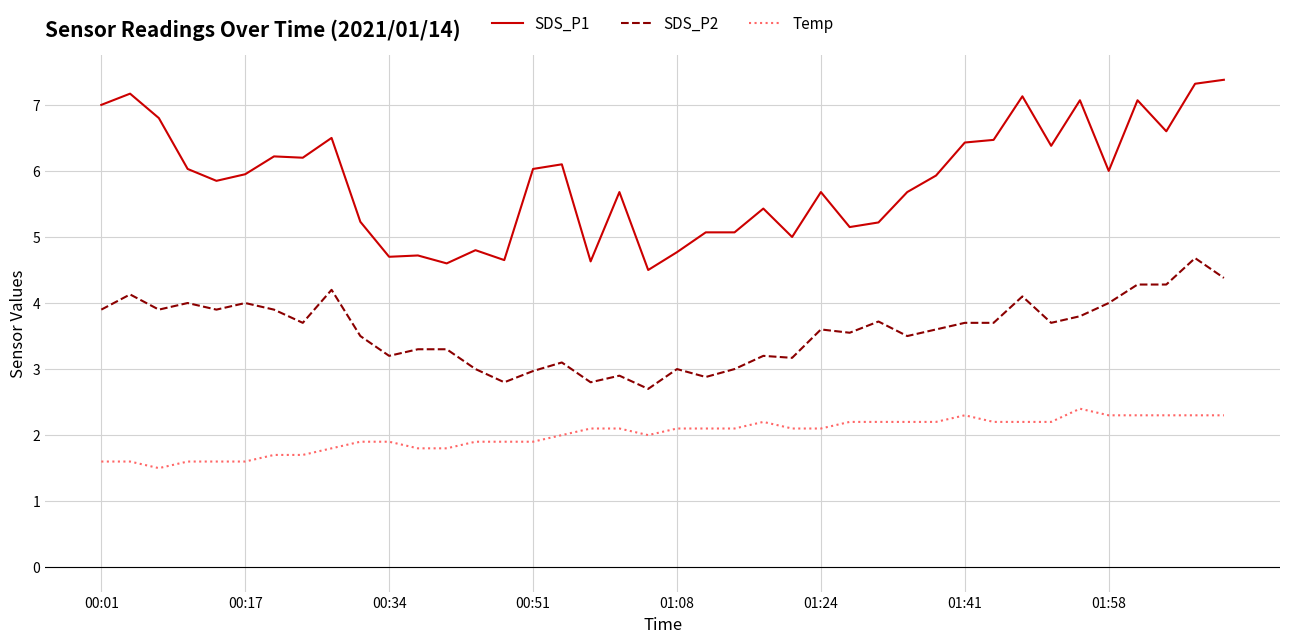

True or false: Temp and SDS_P2 cross at least once.

False